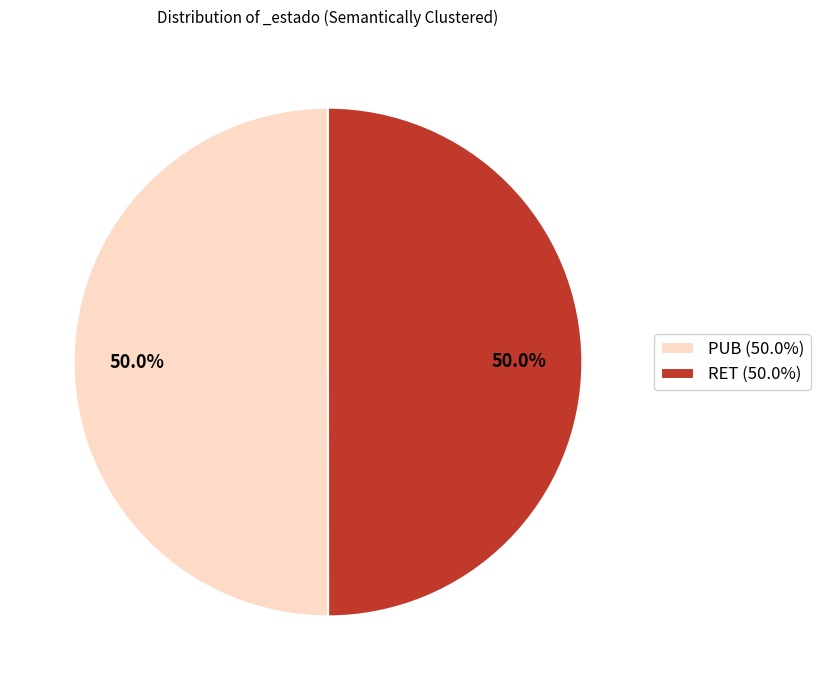

To the nearest percent, what portion does RET represent?

50%